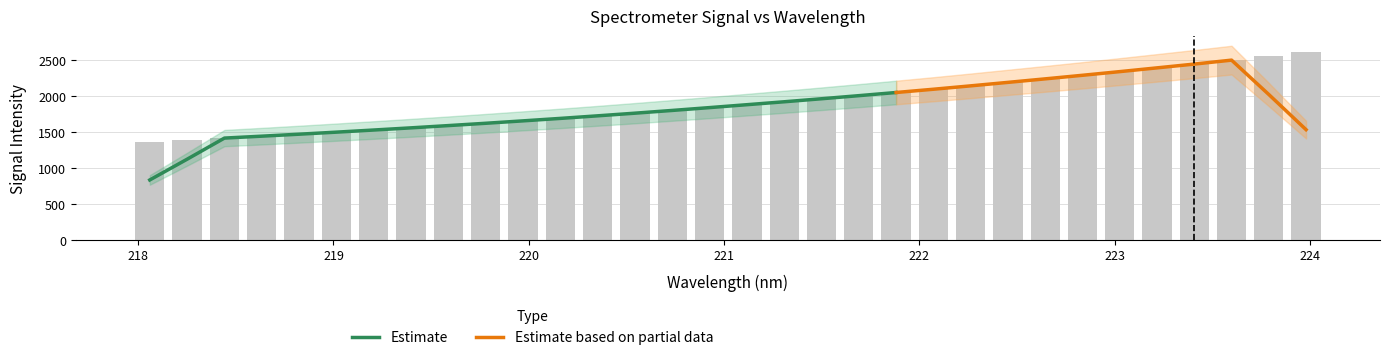

Approximately how many times larger is the value at 219.7801 compared to 220.7354?

0.9